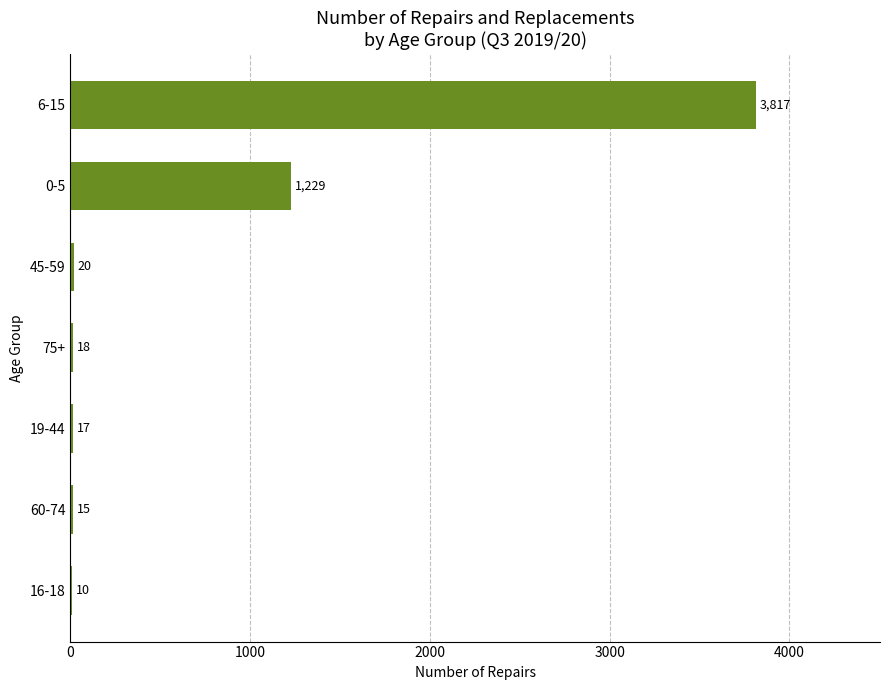

What is the maximum value shown in the chart?

3817